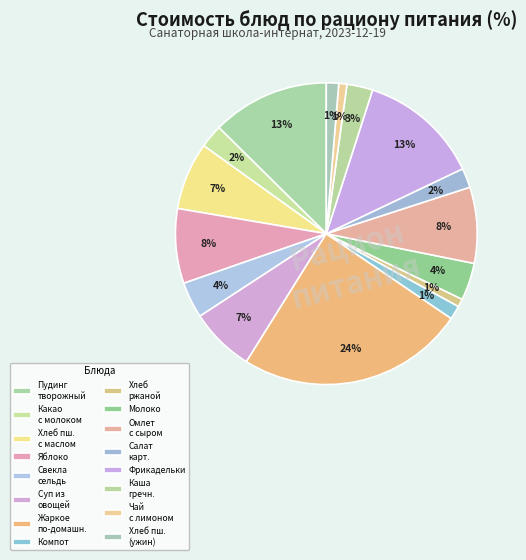

Which category has the biggest portion of the pie?

Жаркое по-домашнему